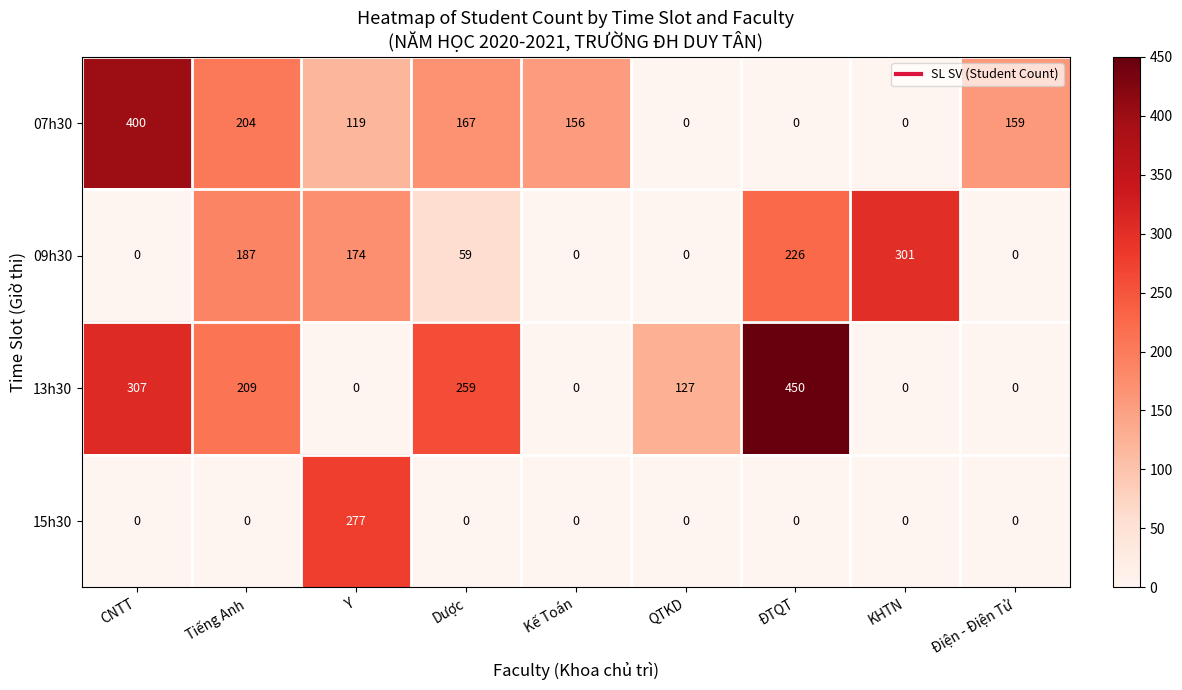

What is the approximate value of 07h30 at Dược, to the nearest 50?

150